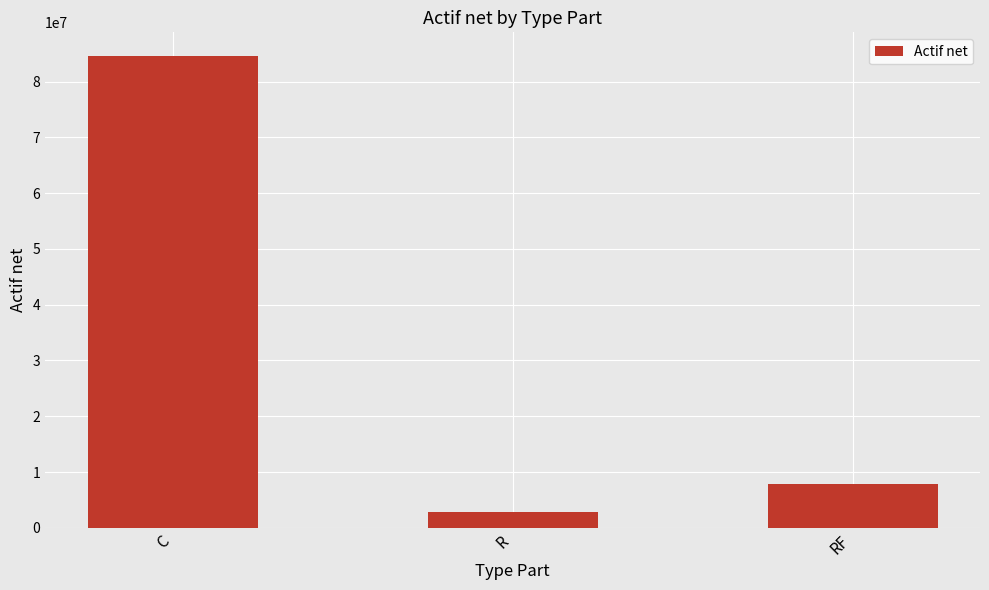

Count the number of values greater than 7783237.

2